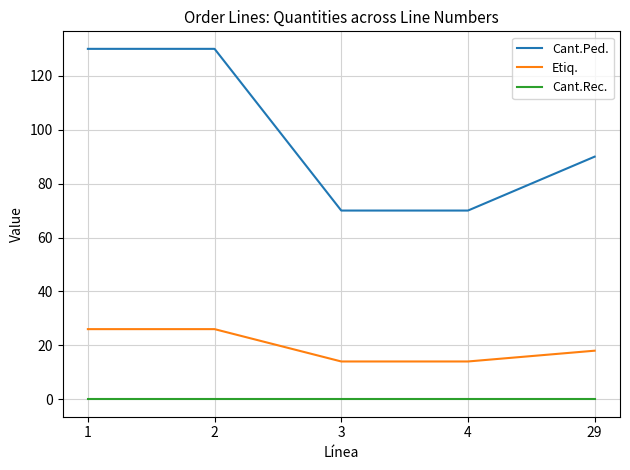

True or false: Cant.Ped. and Cant.Rec. cross at least once.

False